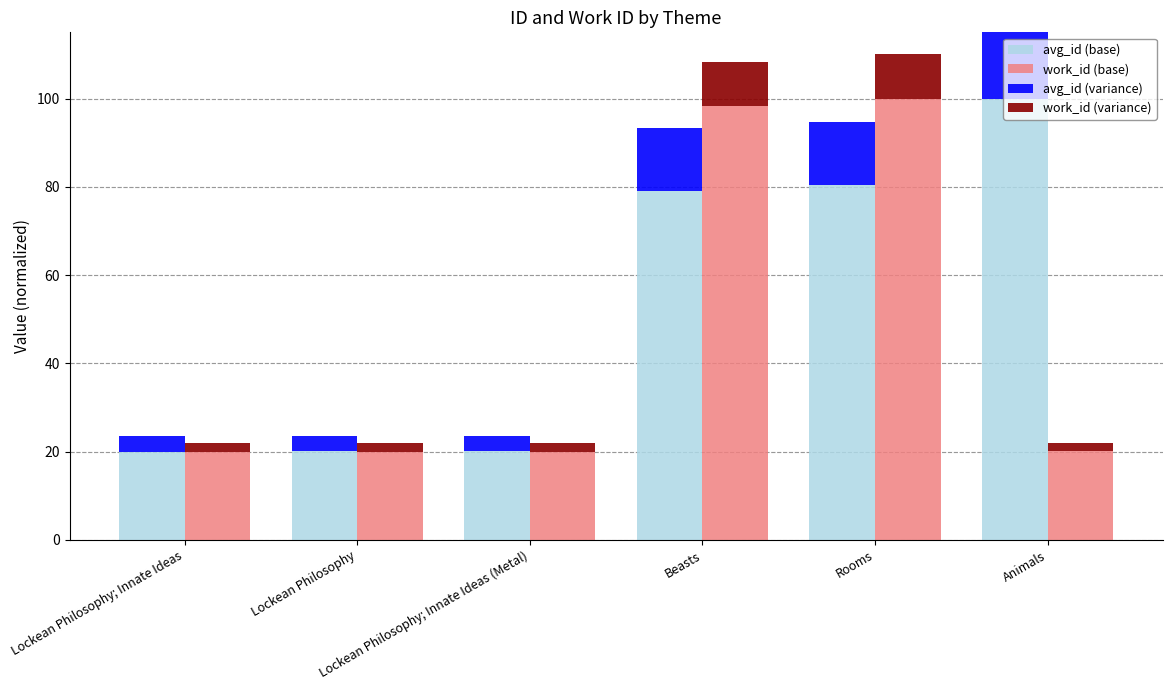

How many bars are there in total?

24